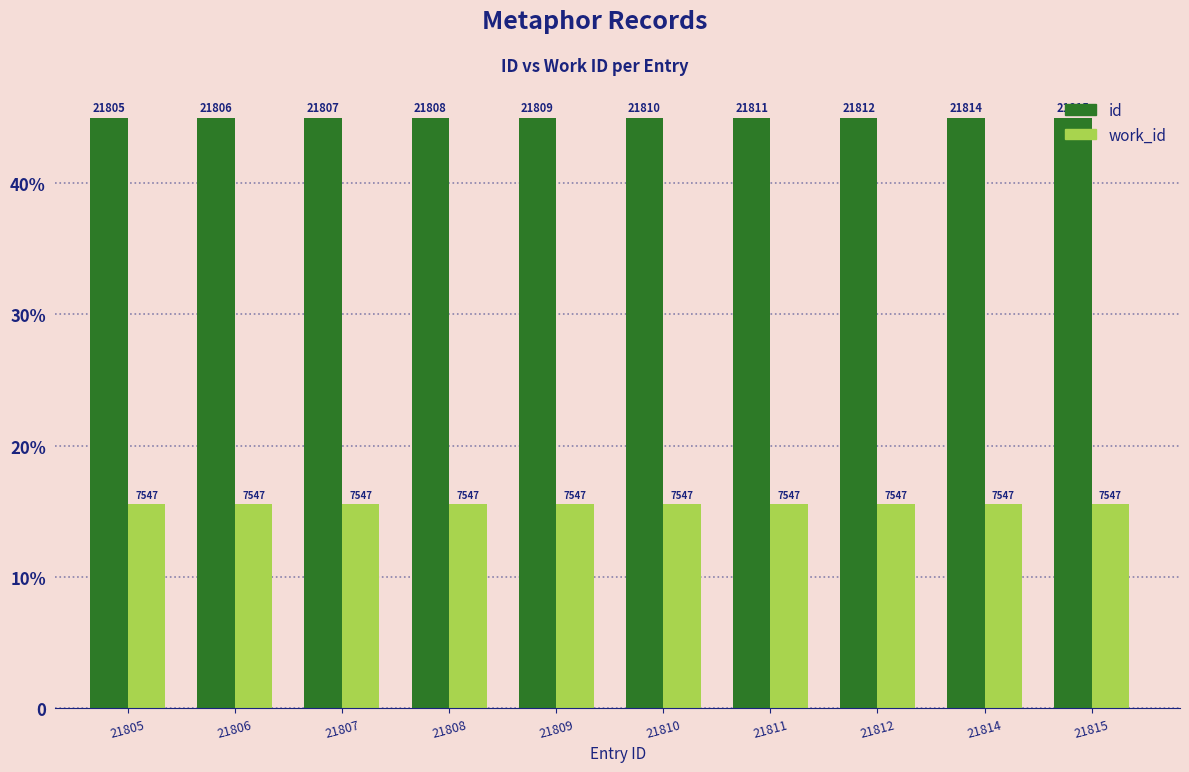

Does the chart contain stacked bars?

No